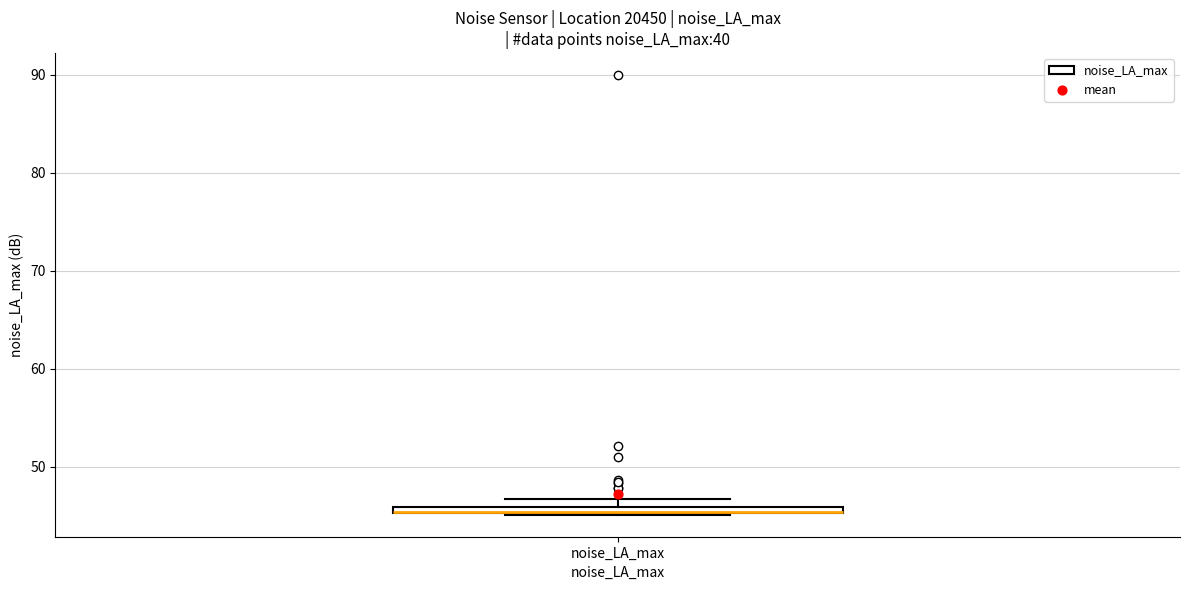

Where is the upper edge of the box for noise_LA_max on the y-axis? The values are not printed on the chart, so give them approximately, as read against the axis.

46